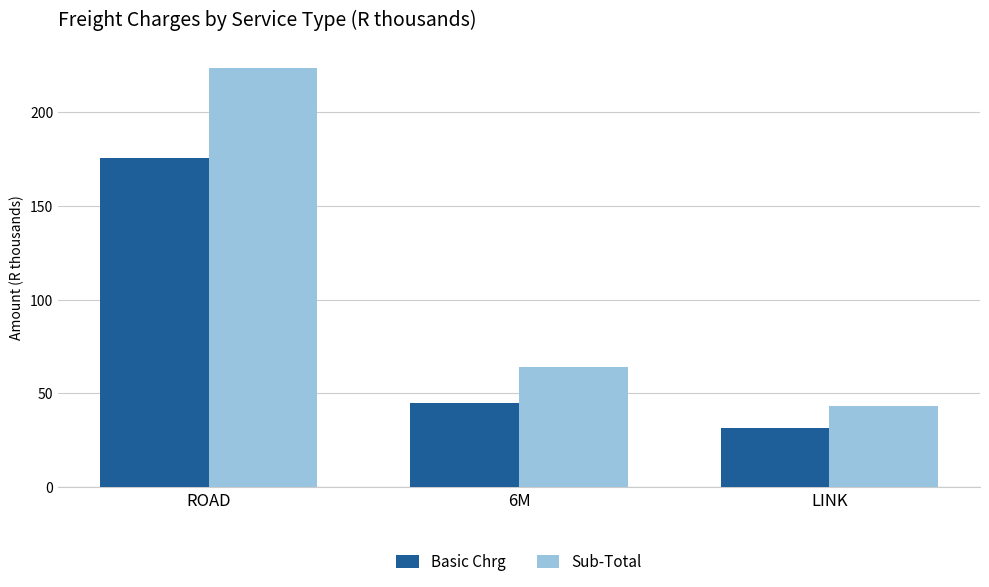

List the series in order of their peak value, lowest first.

Basic Chrg, Sub-Total